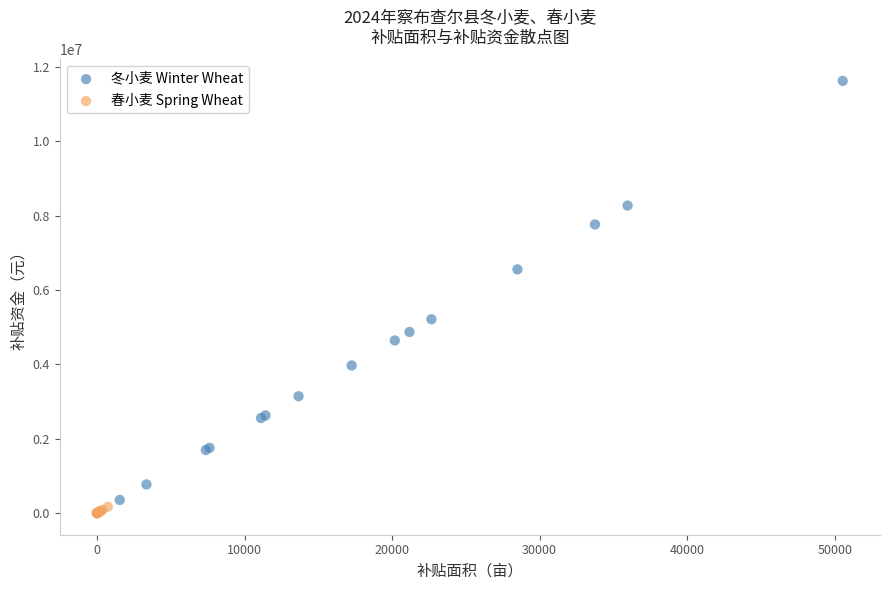

What are all the series names shown in the legend?

冬小麦 Winter Wheat, 春小麦 Spring Wheat